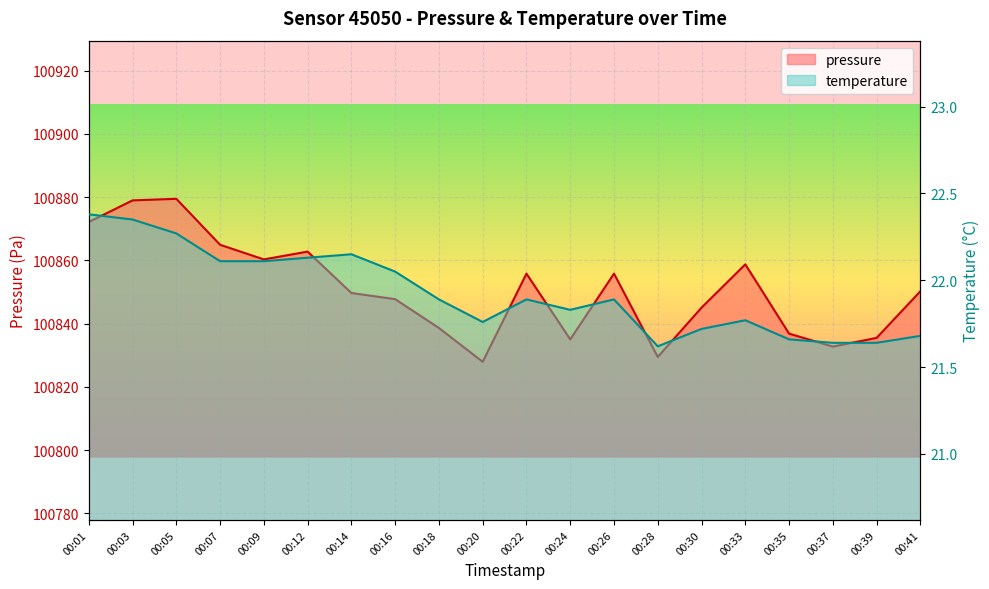

What is the value of the pressure point at the 13th from the left?

100855.8